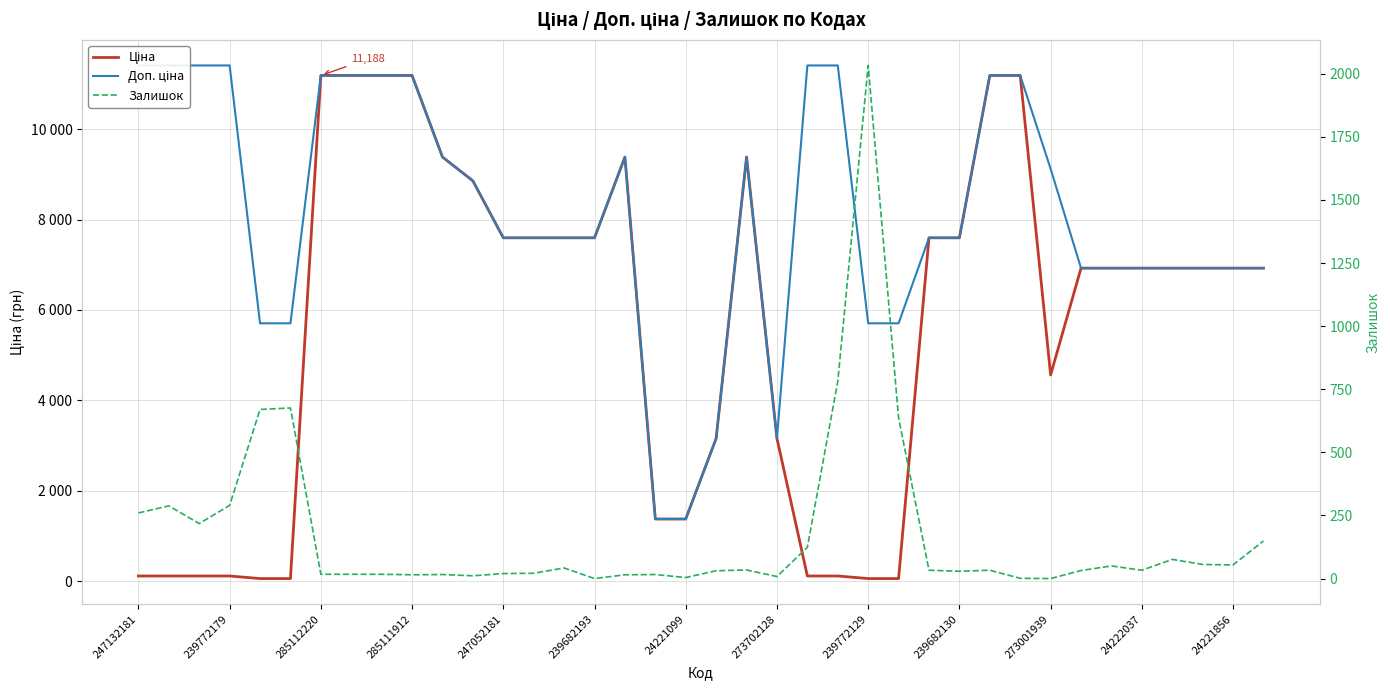

What is the sum of the Залишок values at 239772179 and 37?

437.0